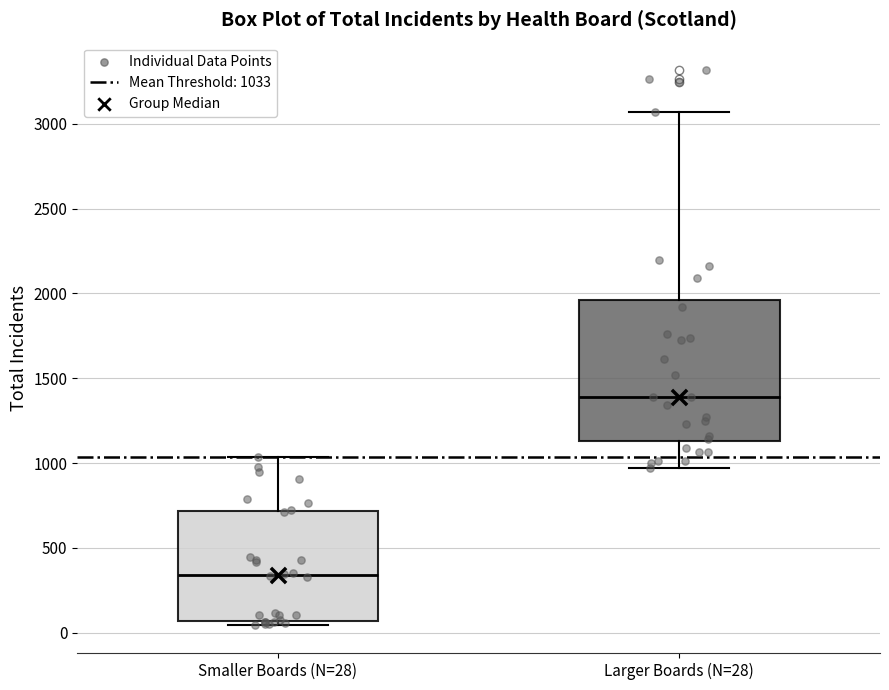

Reading left to right, read every box against the y-axis: the position of its median line, the range the box covers, and the ends of its whiskers. The values are not printed on the chart, so give them approximately, as read against the axis.

Smaller Boards (N=28): median 350, box 50 to 700, whiskers 50 (just below the box's lower edge) to 1050
Larger Boards (N=28): median 1400, box 1150 to 1950, whiskers 950 to 3050